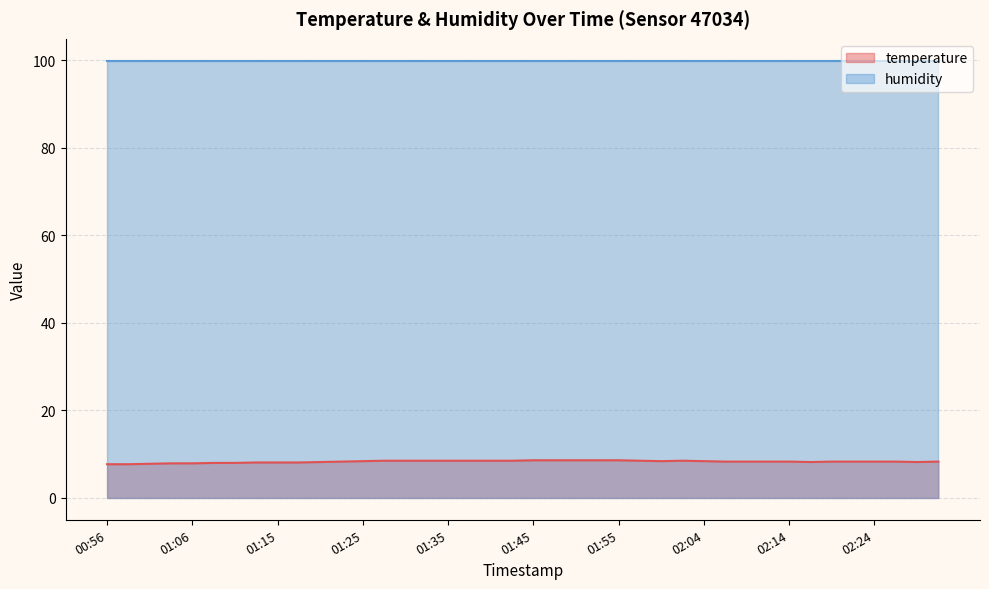

List the labels in order of value, largest first.

01:45, 01:47, 01:50, 01:52, 01:55, 01:28, 01:30, 01:32, 01:35, 01:37, 01:40, 01:42, 01:57, 02:02, 01:25, 01:59, 02:04, 01:23, 02:07, 02:09, 02:12, 02:14, 02:19, 02:21, 02:24, 02:26, 02:31, 01:20, 02:17, 02:29, 01:13, 01:15, 01:18, 01:08, 01:11, 01:03, 01:06, 01:01, 00:56, 00:58